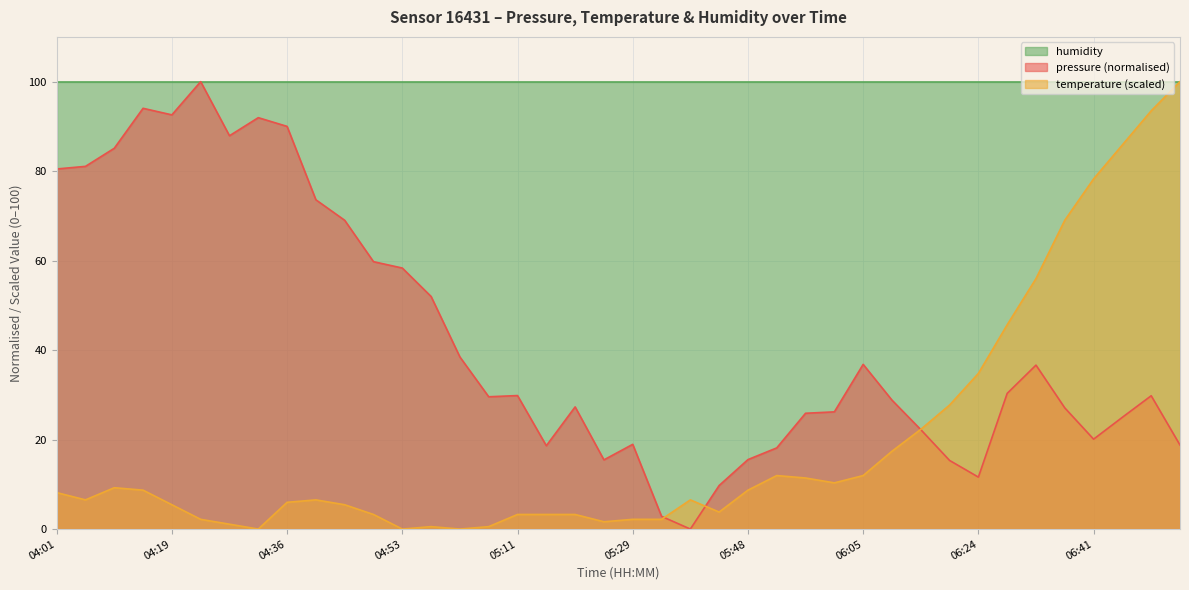

At which category is the sum across all series the highest?

06:50